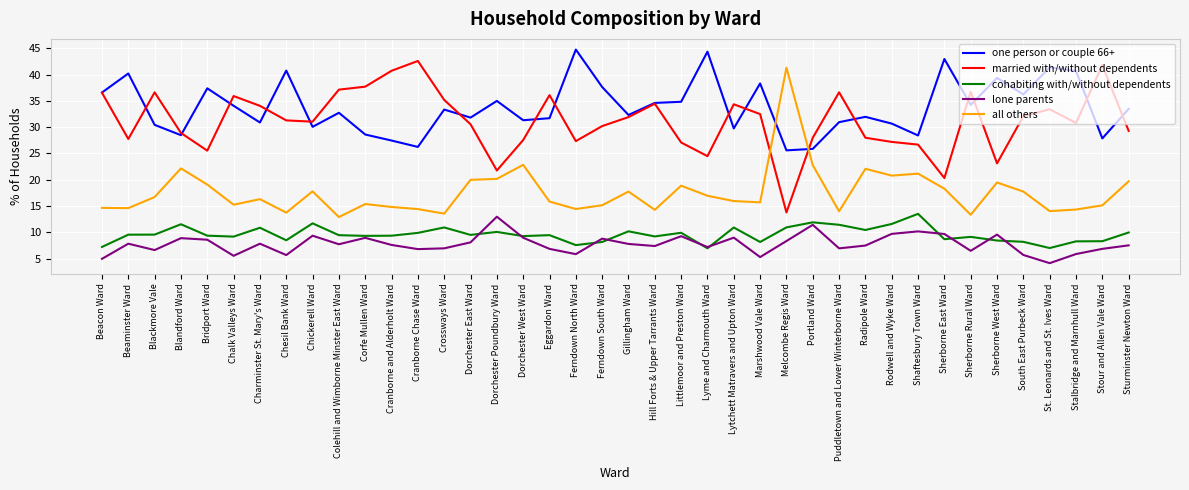

True or false: lone parents and one person or couple 66+ intersect in this chart.

False